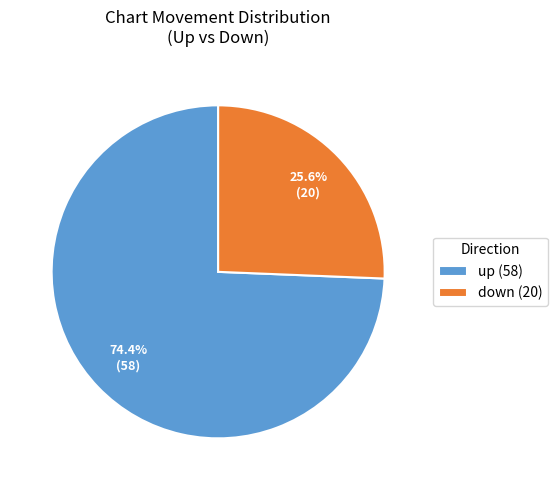

How many slices are in this pie chart?

2